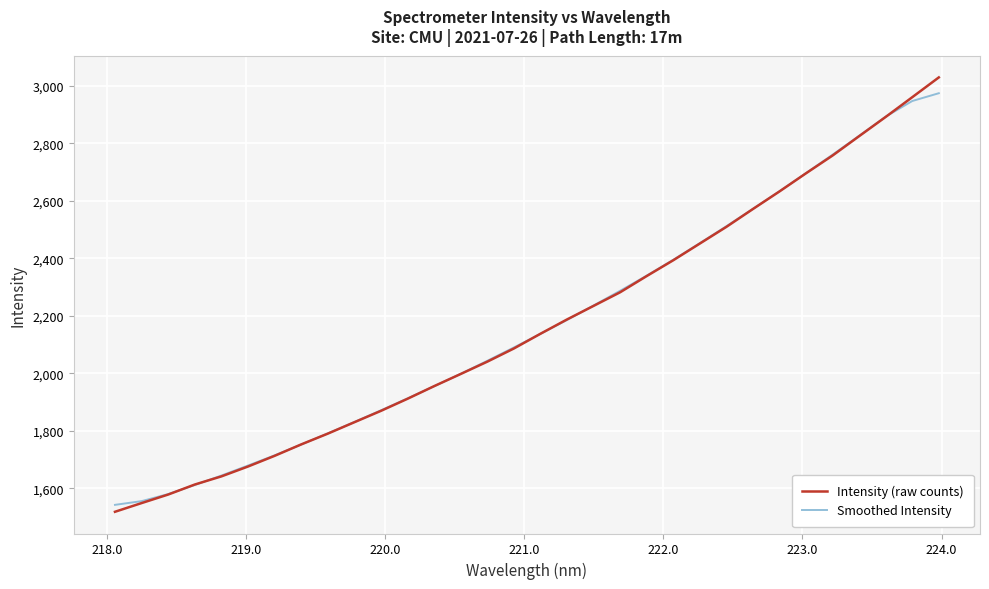

At how many categories does at least one series exceed 2984?

1